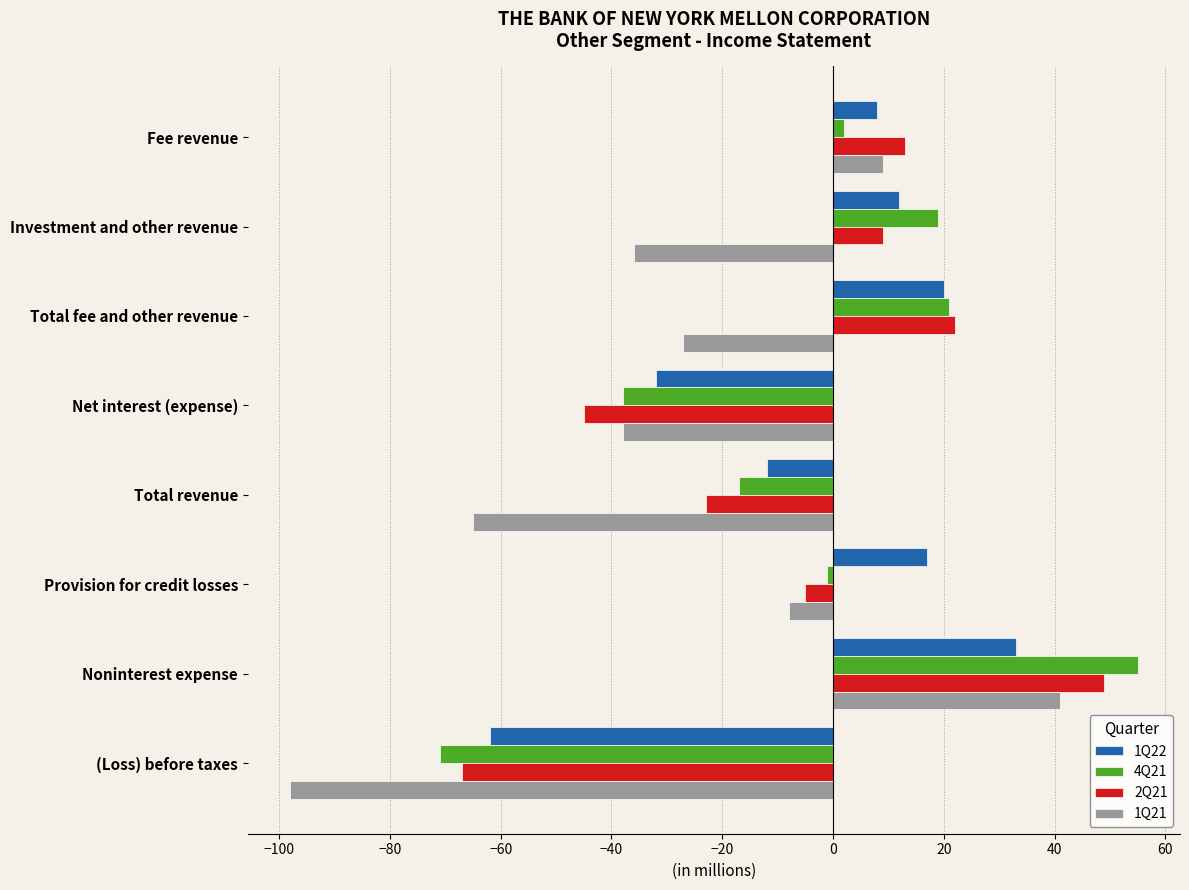

What is the lowest value of the 4Q21 series?

-71